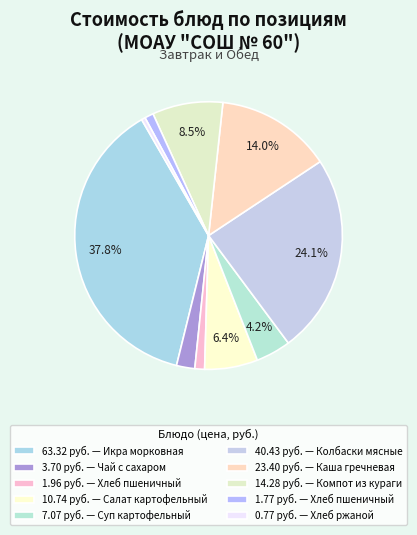

To the nearest percent, what is the average slice percentage?

10%